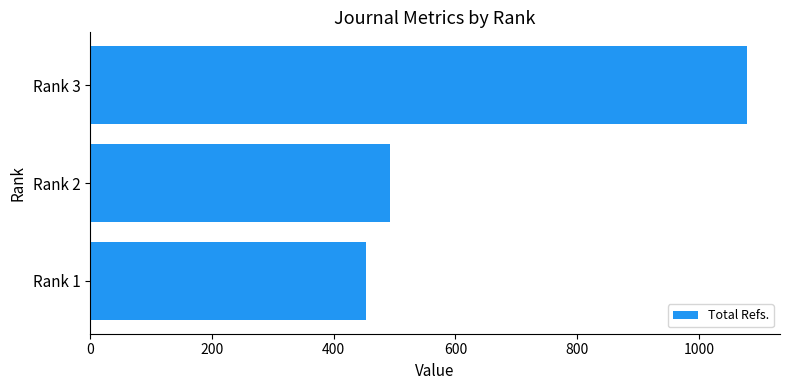

Reading bottom to top, list all the values displayed in this chart.

453	493	1079